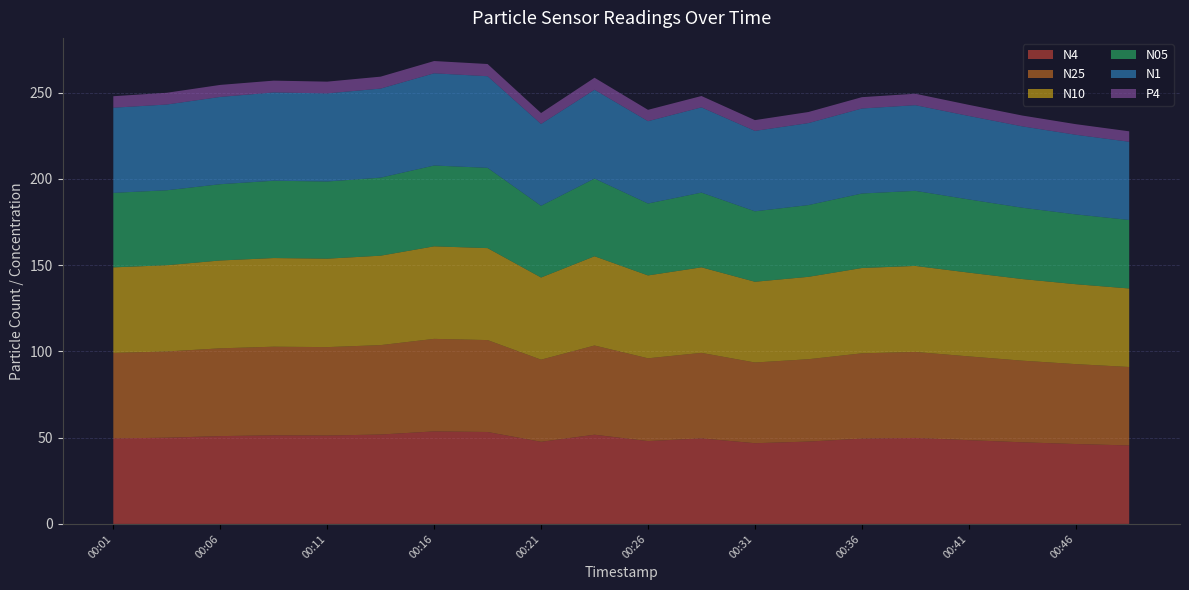

Reading left to right, what are all the values shown in this chart?

N4: 49.6	50.0	50.9	51.4	51.3	51.9	53.7	53.3	47.6	51.7	48.0	49.6	46.8	47.8	49.5	49.9	48.6	47.3	46.3	45.5
N25: 49.6	50.0	50.9	51.4	51.2	51.8	53.6	53.3	47.6	51.7	48.0	49.6	46.8	47.7	49.5	49.9	48.6	47.3	46.3	45.5
N10: 49.6	50.0	50.9	51.4	51.3	51.9	53.7	53.3	47.6	51.8	48.0	49.6	46.8	47.8	49.5	49.9	48.6	47.3	46.3	45.5
N05: 43.2	43.5	44.2	44.8	44.8	45.2	46.9	46.5	41.6	45.0	41.7	43.3	40.8	41.6	43.2	43.5	42.4	41.3	40.5	39.7
N1: 49.4	49.7	50.6	51.2	51.1	51.6	53.5	53.1	47.5	51.5	47.7	49.4	46.6	47.5	49.3	49.7	48.4	47.2	46.2	45.3
P4: 6.7	6.8	7.0	6.8	6.8	6.9	7.1	7.1	6.3	7.0	6.6	6.6	6.2	6.4	6.6	6.6	6.4	6.3	6.1	6.0